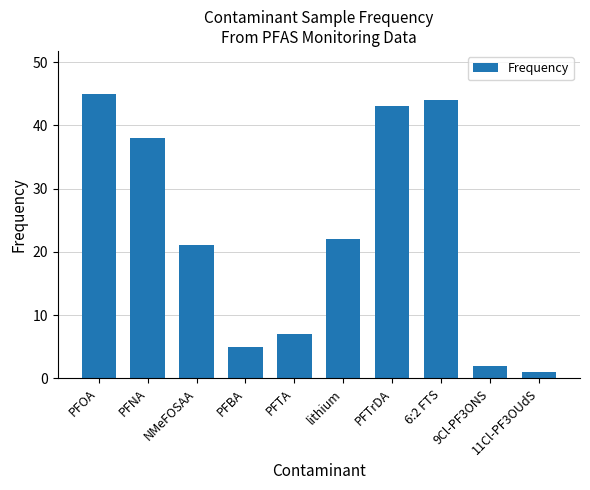

How many bars are there in total?

10